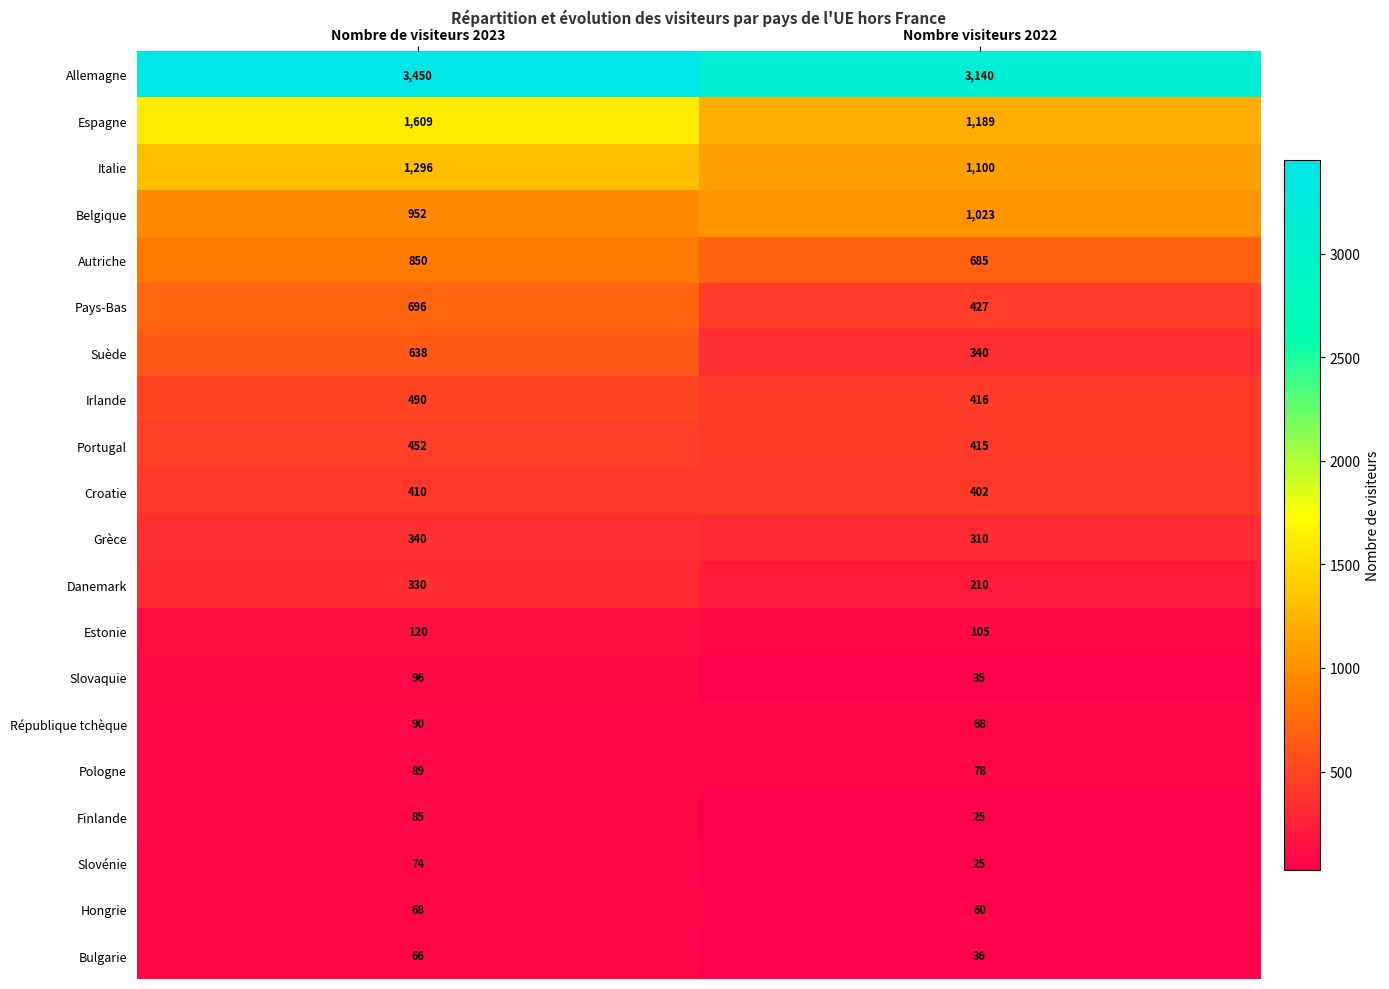

What is the highest value of the Grèce series?

340